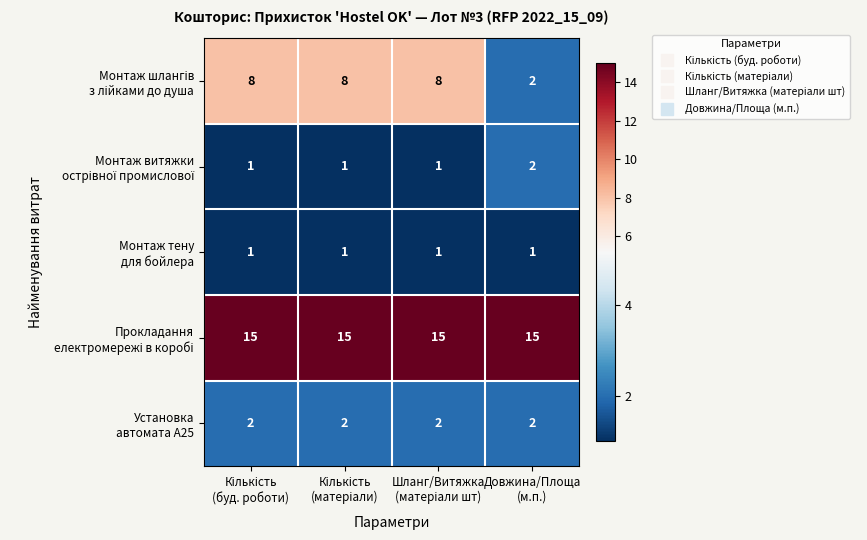

What is the greatest value displayed?

15